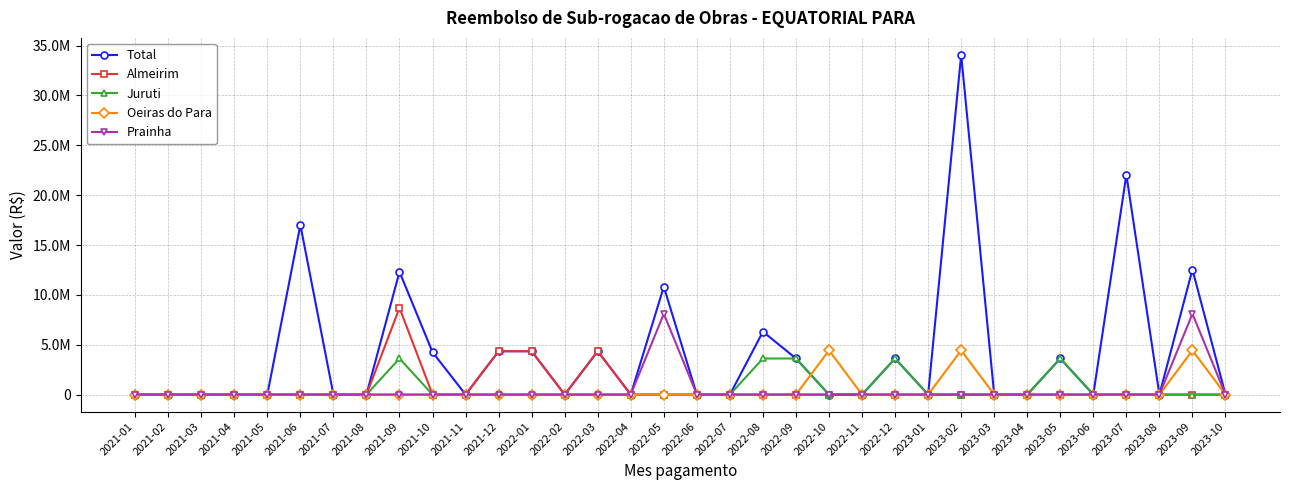

Is it true that Almeirim equals 2986123.3 at 2021-05?

False